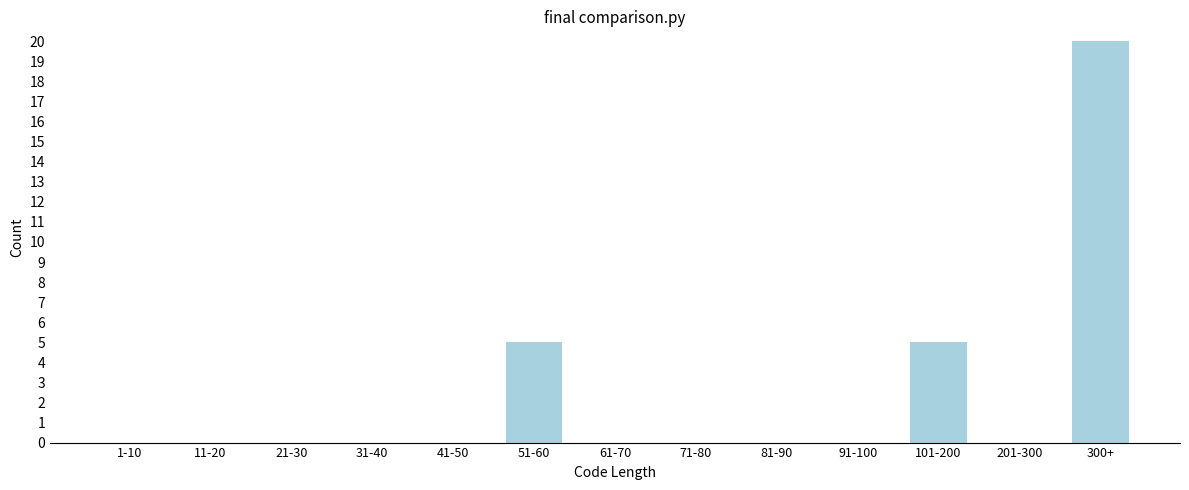

Reading right to left, extract all data points from this chart.

300+=20	201-300=0	101-200=5	91-100=0	81-90=0	71-80=0	61-70=0	51-60=5	41-50=0	31-40=0	21-30=0	11-20=0	1-10=0